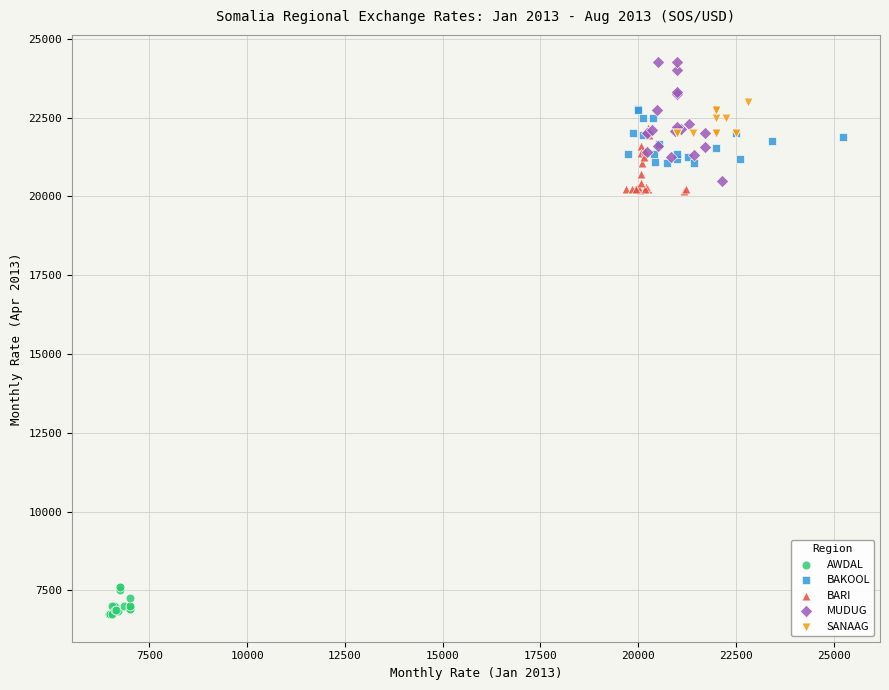

Which series contains the lowest Y value?

AWDAL